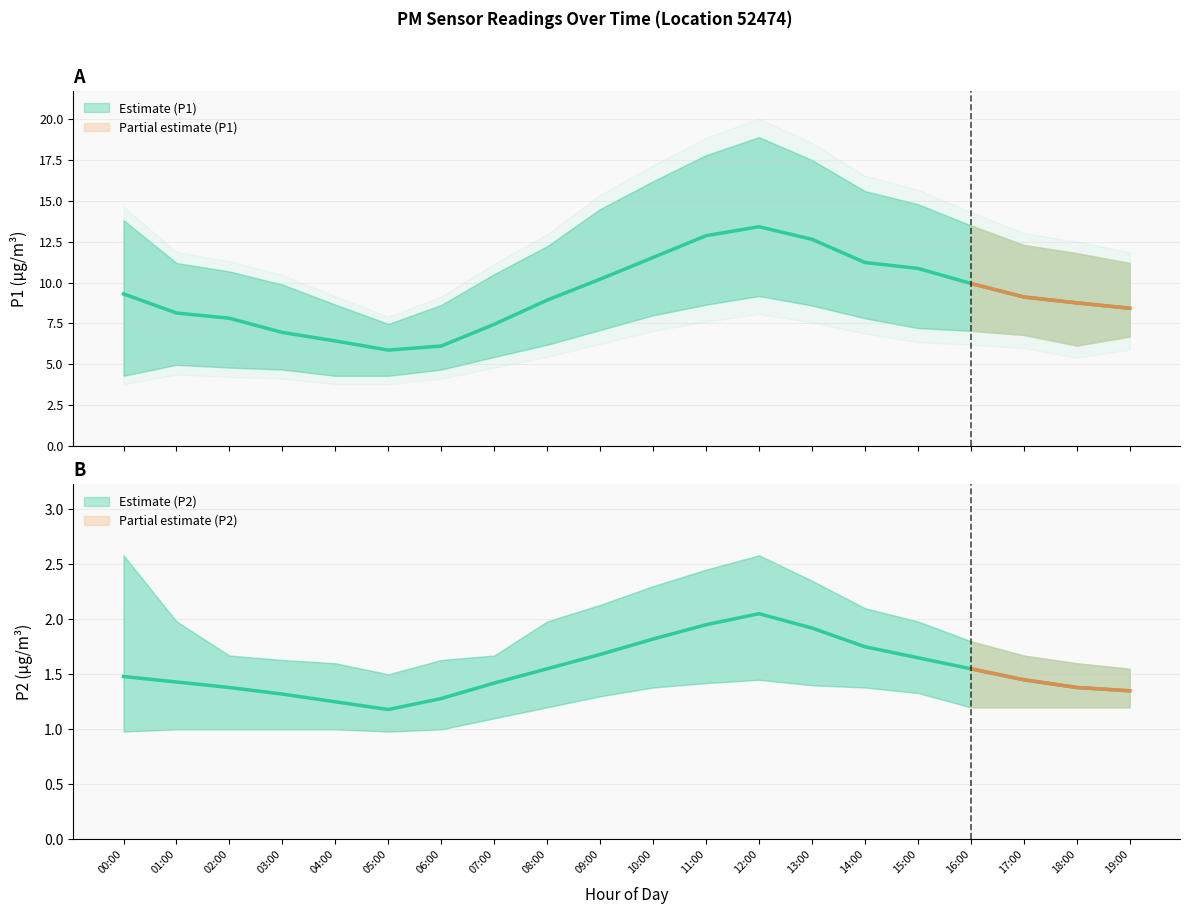

Is it true that P2_lower equals 1.2 at 08:00?

True